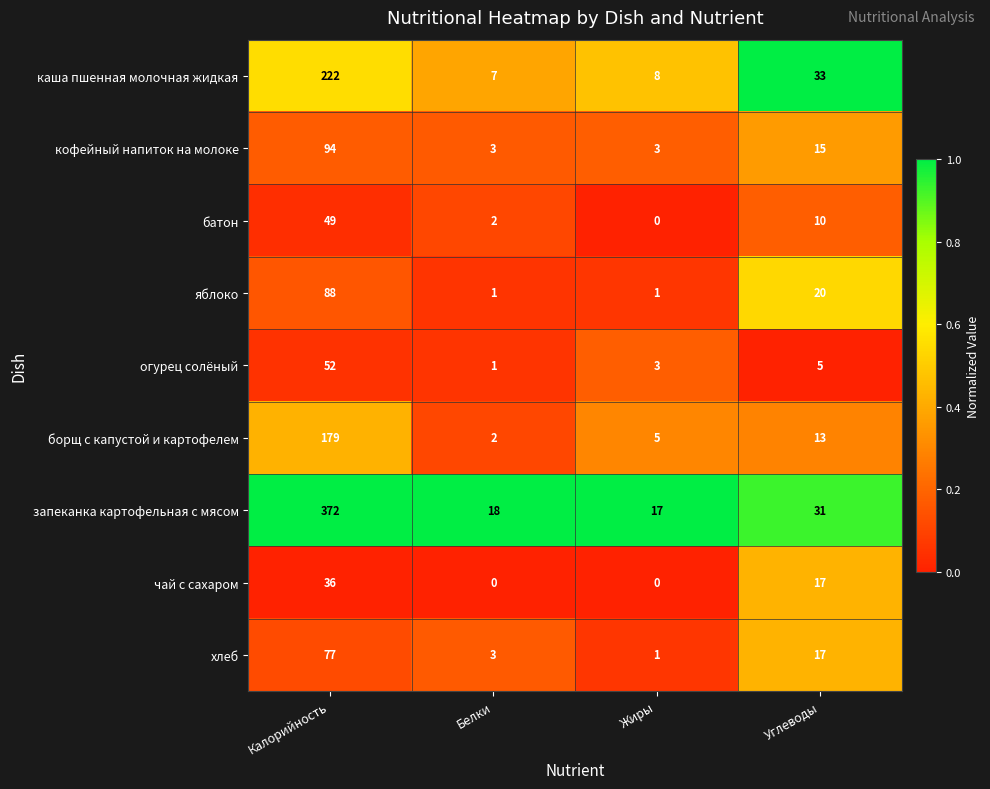

What is the difference between the кофейный напиток на молоке values at Жиры and Калорийность?

91